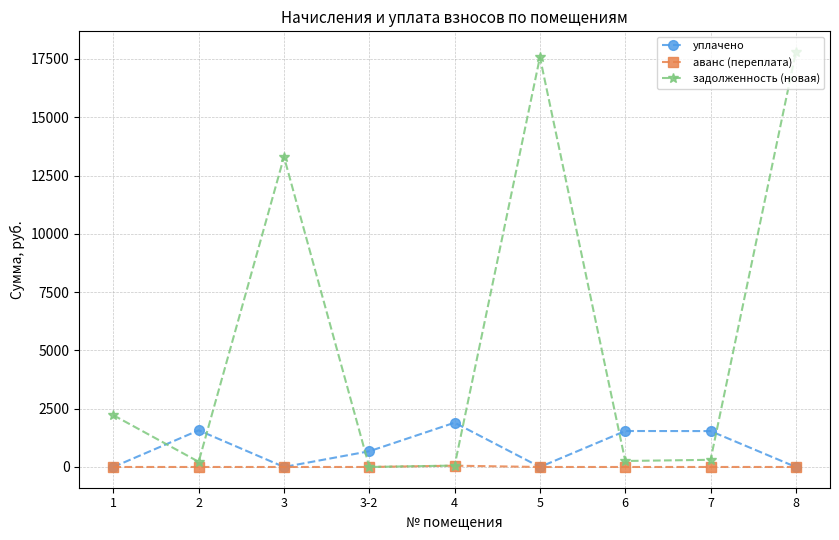

True or false: уплачено and задолженность (новая) intersect in this chart.

True